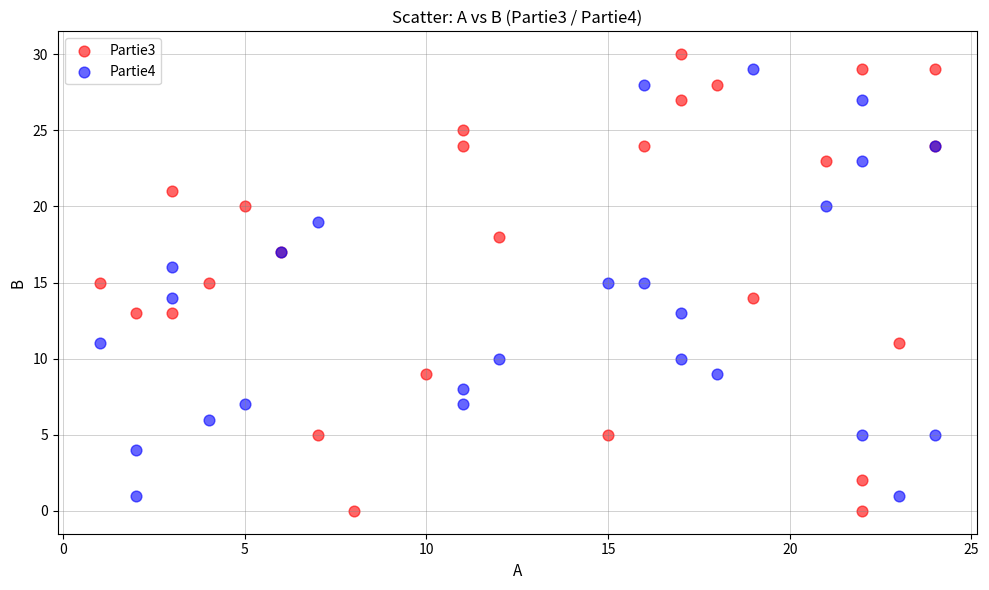

What are all the series names shown in the legend?

Partie3, Partie4